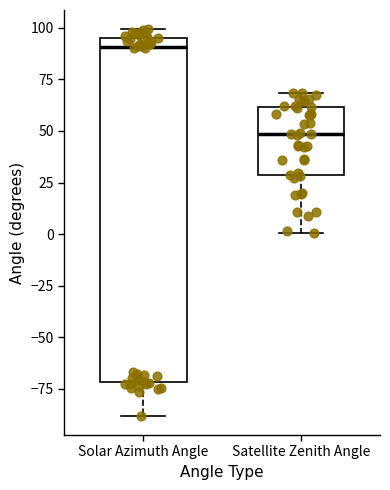

Reading left to right, transcribe this box plot: for each box, give where its median line is, the range the box spans, and where its two whiskers end, as read against the y-axis. The values are not printed on the chart, so give them approximately, as read against the axis.

Solar Azimuth Angle: median 90, box -70 to 95, whiskers -90 to 100
Satellite Zenith Angle: median 50, box 30 to 60, whiskers 0 to 70